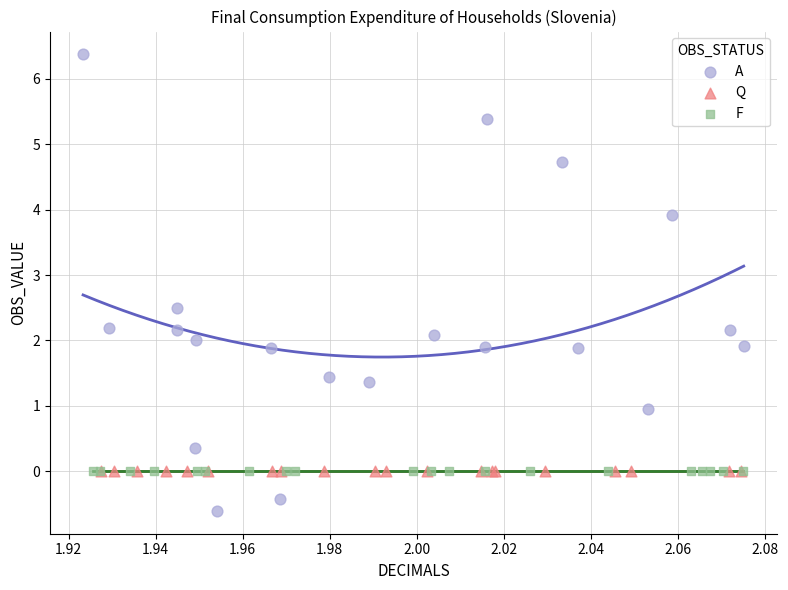

Which series reaches the maximum Y coordinate?

A